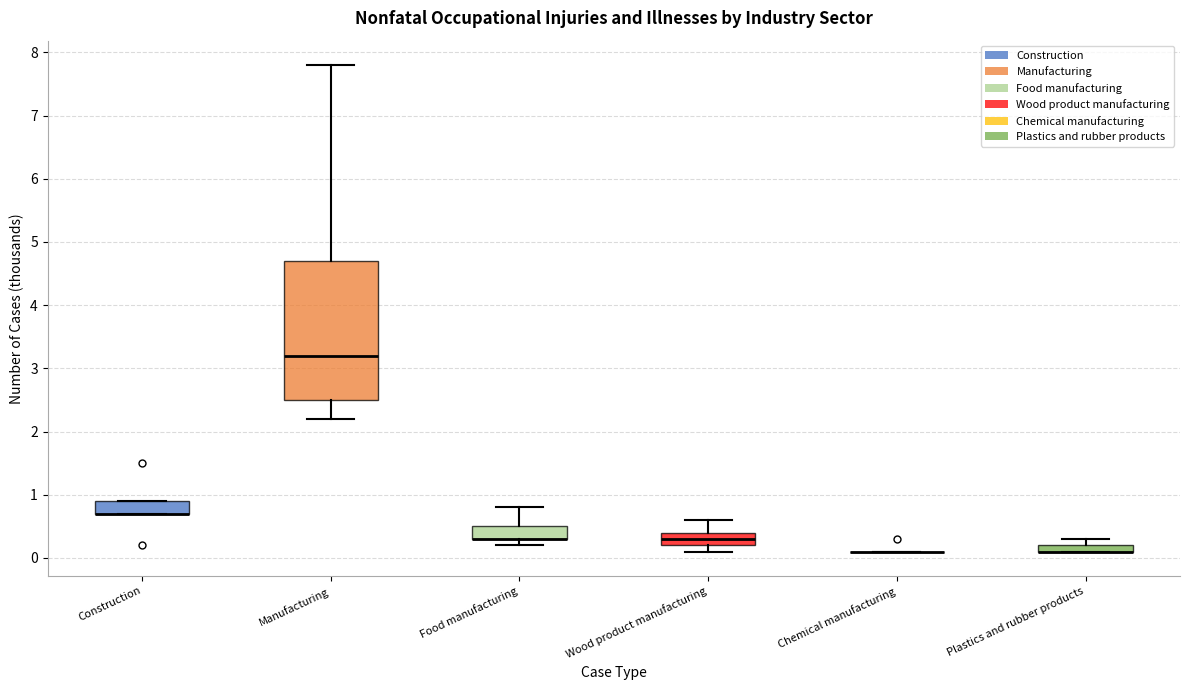

Where is the lower edge of the box for Plastics and rubber products on the y-axis? The values are not printed on the chart, so give them approximately, as read against the axis.

0.1